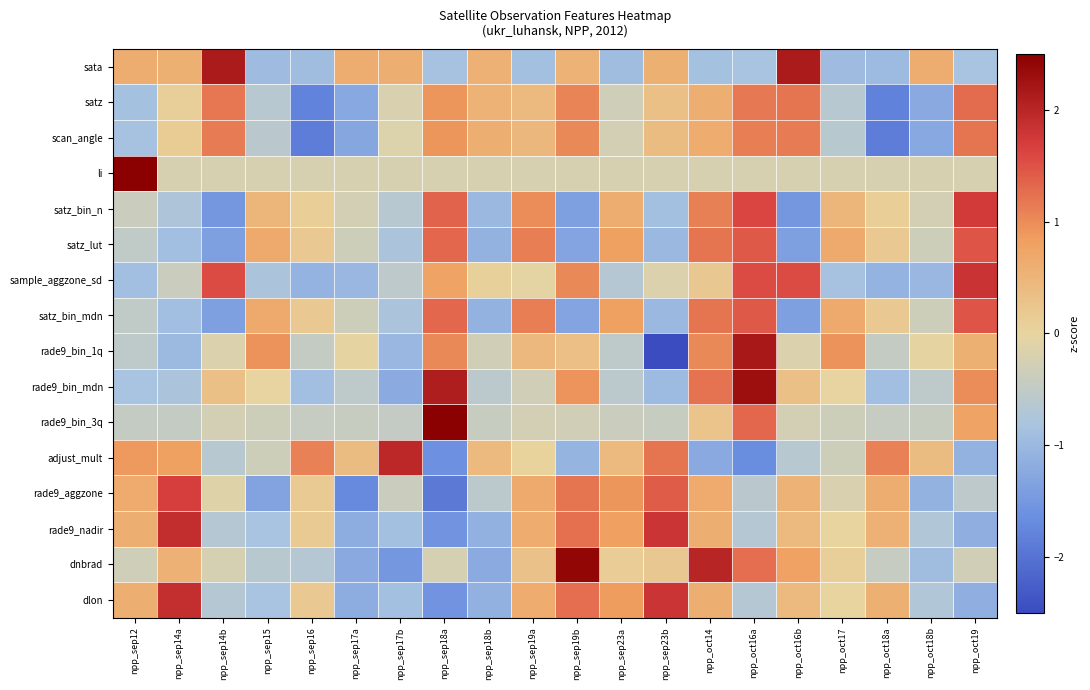

What is the difference between the highest and lowest values at npp_sep19b?

3.8